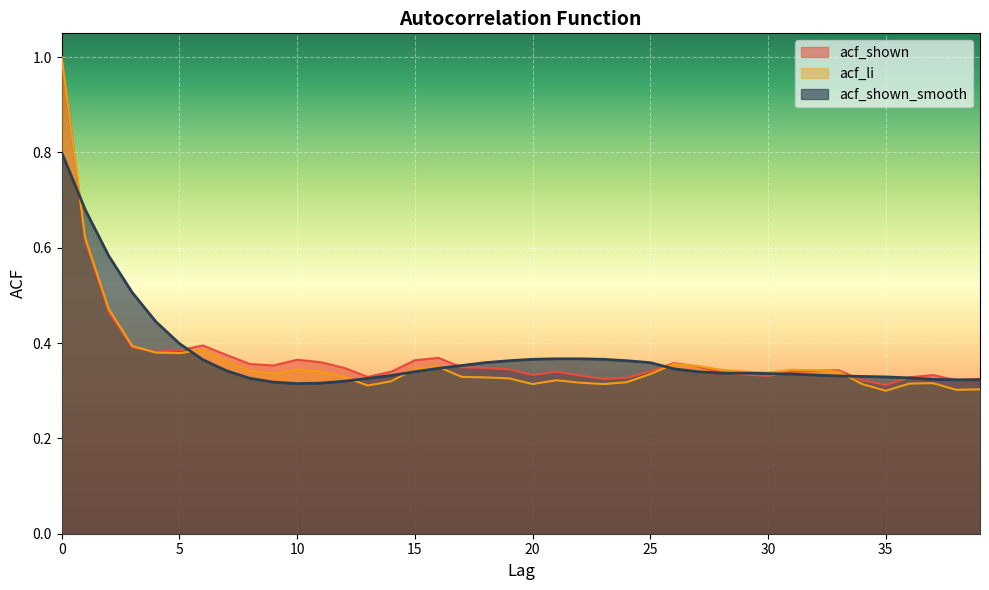

At how many categories does at least one series exceed 0?

40